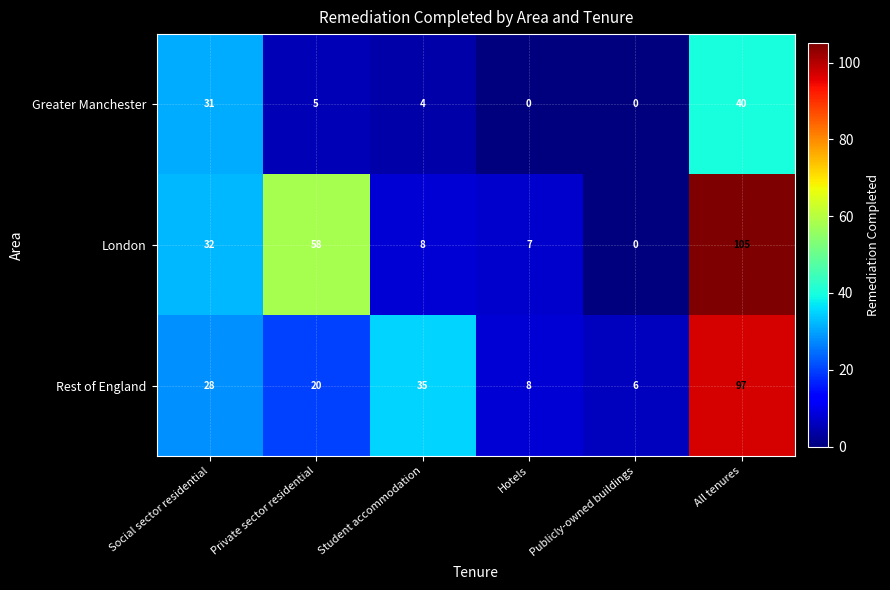

At how many categories does at least one series exceed 1?

6